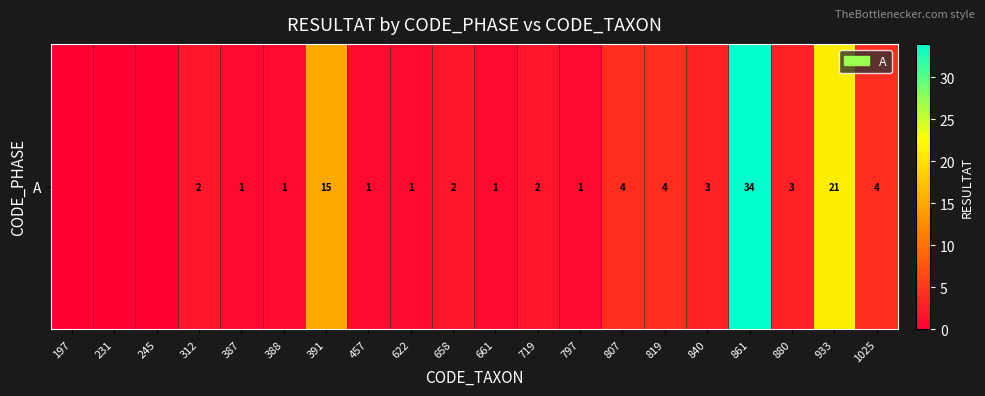

What is the sum of the values at 861 and 719?

36